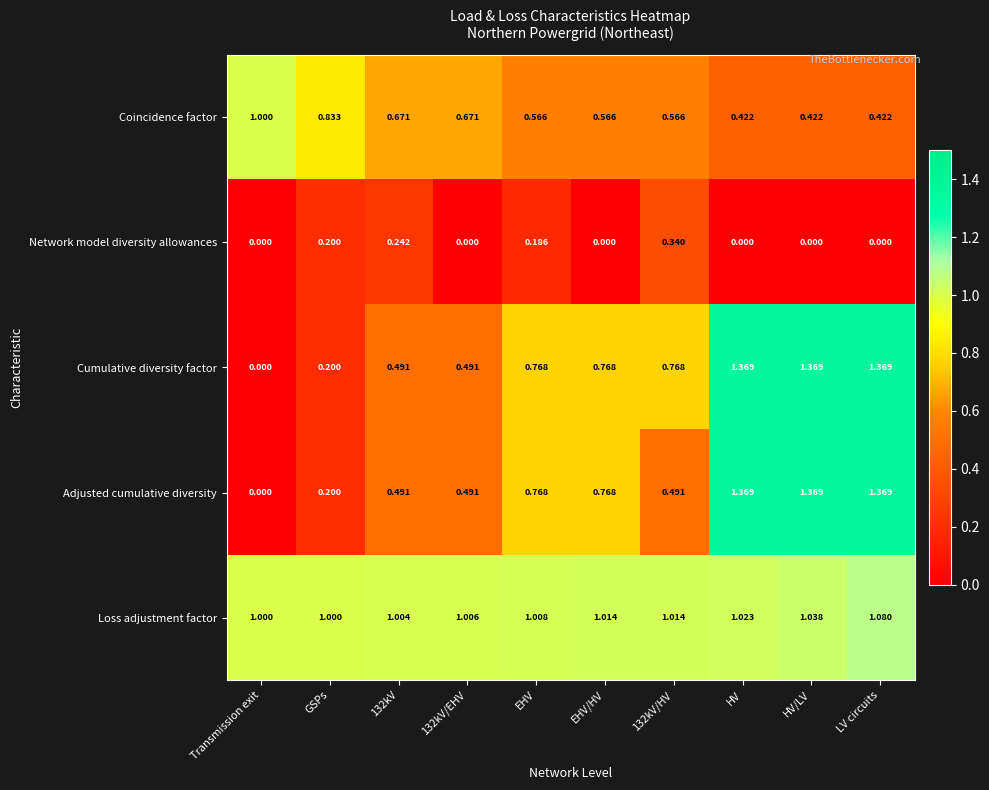

Which series changed the most between EHV and 132kV/HV?

Adjusted cumulative diversity